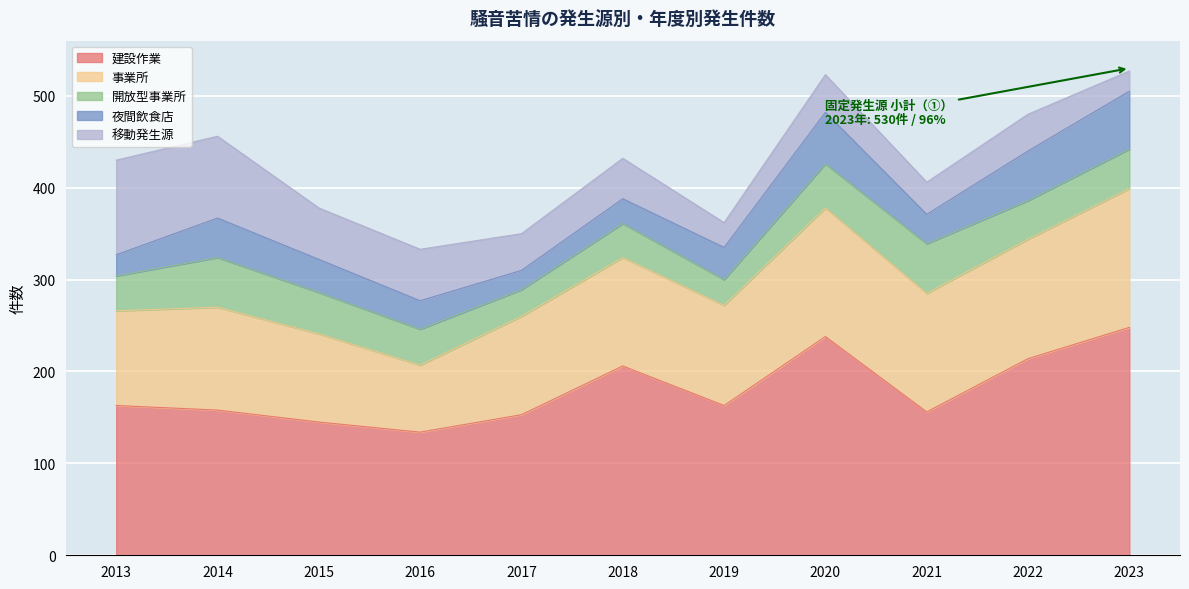

Which series has the largest range (max minus min)?

建設作業